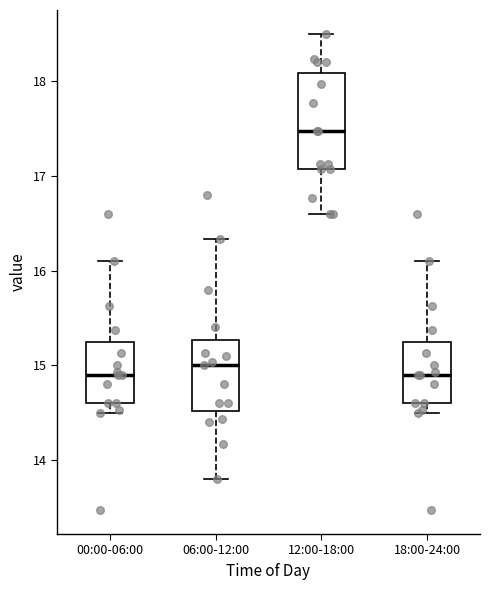

Reading left to right, transcribe this box plot: for each box, give where its median line is, the range the box spans, and where its two whiskers end, as read against the y-axis. The values are not printed on the chart, so give them approximately, as read against the axis.

00:00-06:00: median 14.9, box 14.6 to 15.3, whiskers 14.5 to 16.1
06:00-12:00: median 15.0, box 14.5 to 15.3, whiskers 13.8 to 16.3
12:00-18:00: median 17.5, box 17.1 to 18.1, whiskers 16.6 to 18.5
18:00-24:00: median 14.9, box 14.6 to 15.3, whiskers 14.5 to 16.1